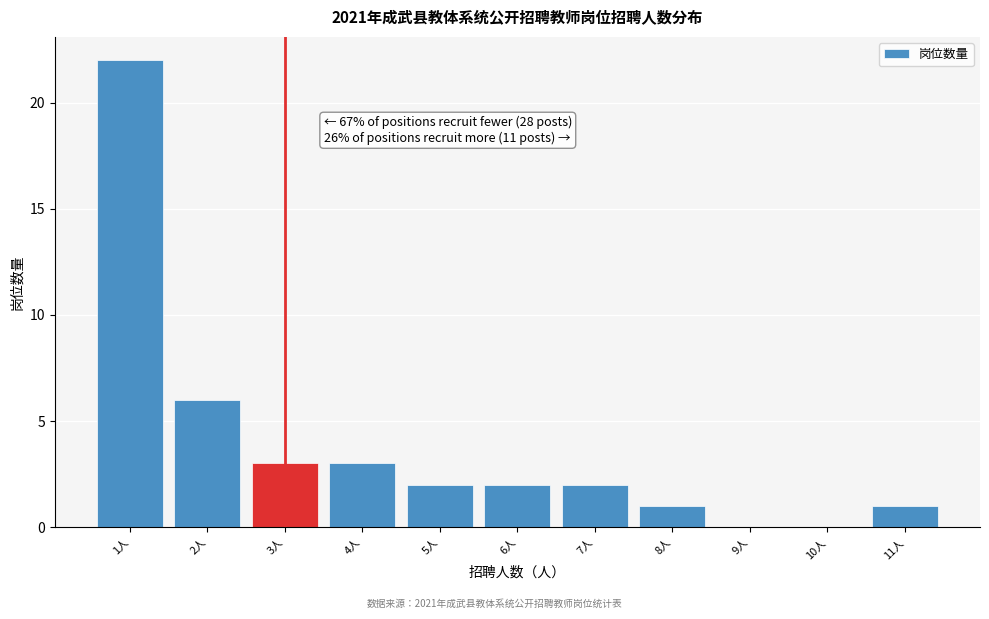

Which range on the x-axis has the tallest bar?

0.5 to 1.5